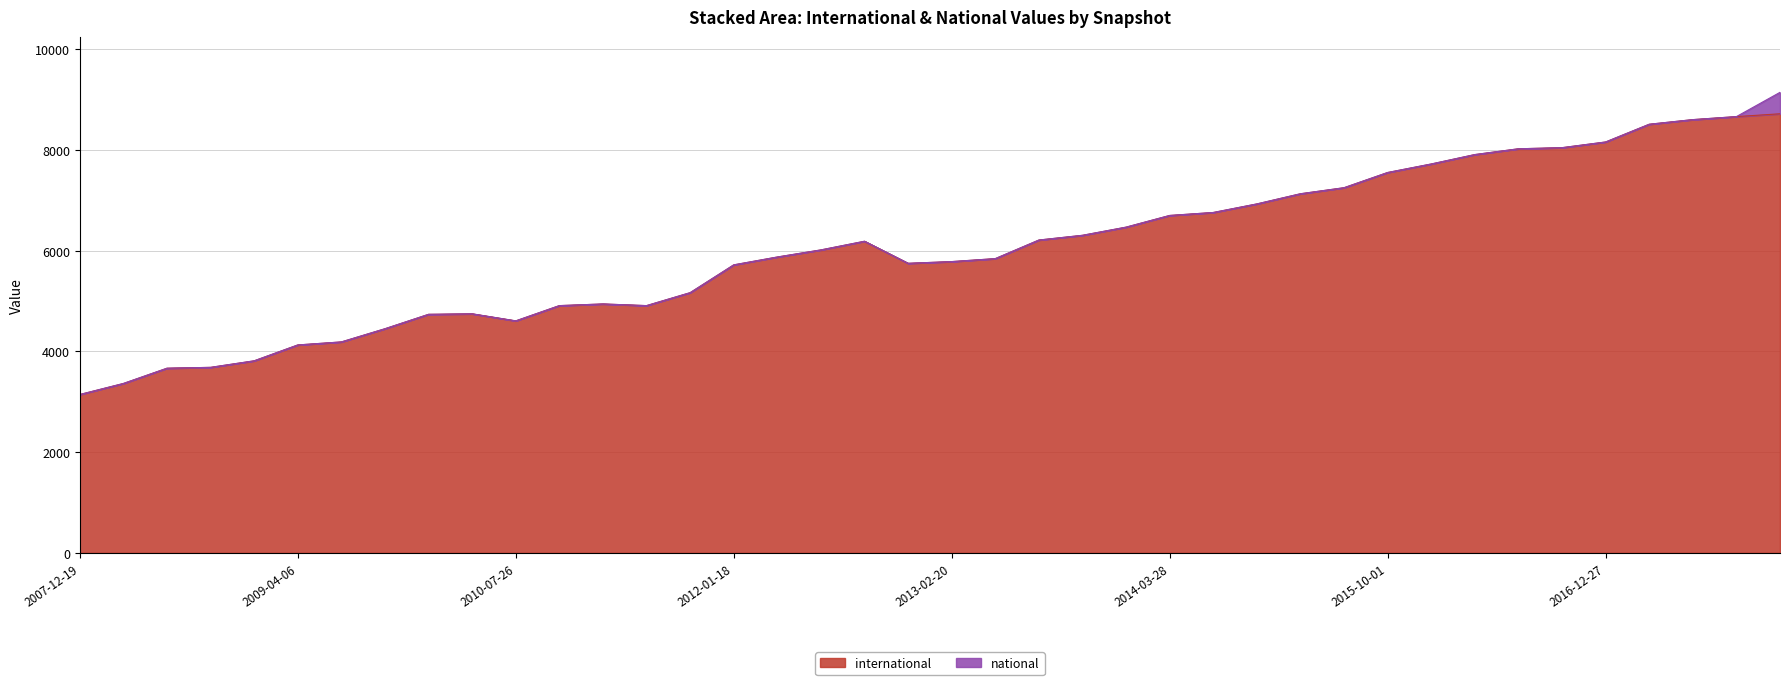

At which label is the value closest to 5932?

2012-03-26